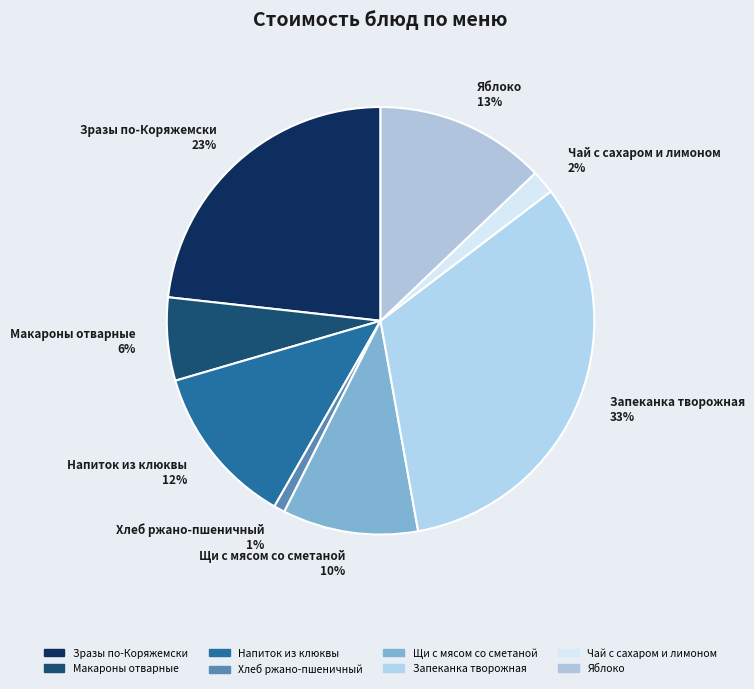

Is the sum of Чай с сахаром и лимоном and Яблоко greater than half?

No